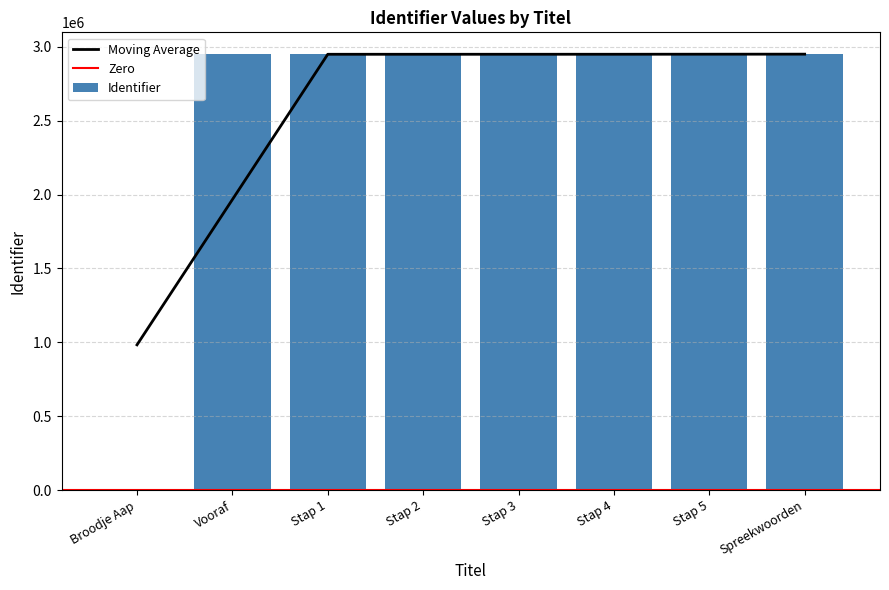

Where does the data first go above 2949267?

Stap 2